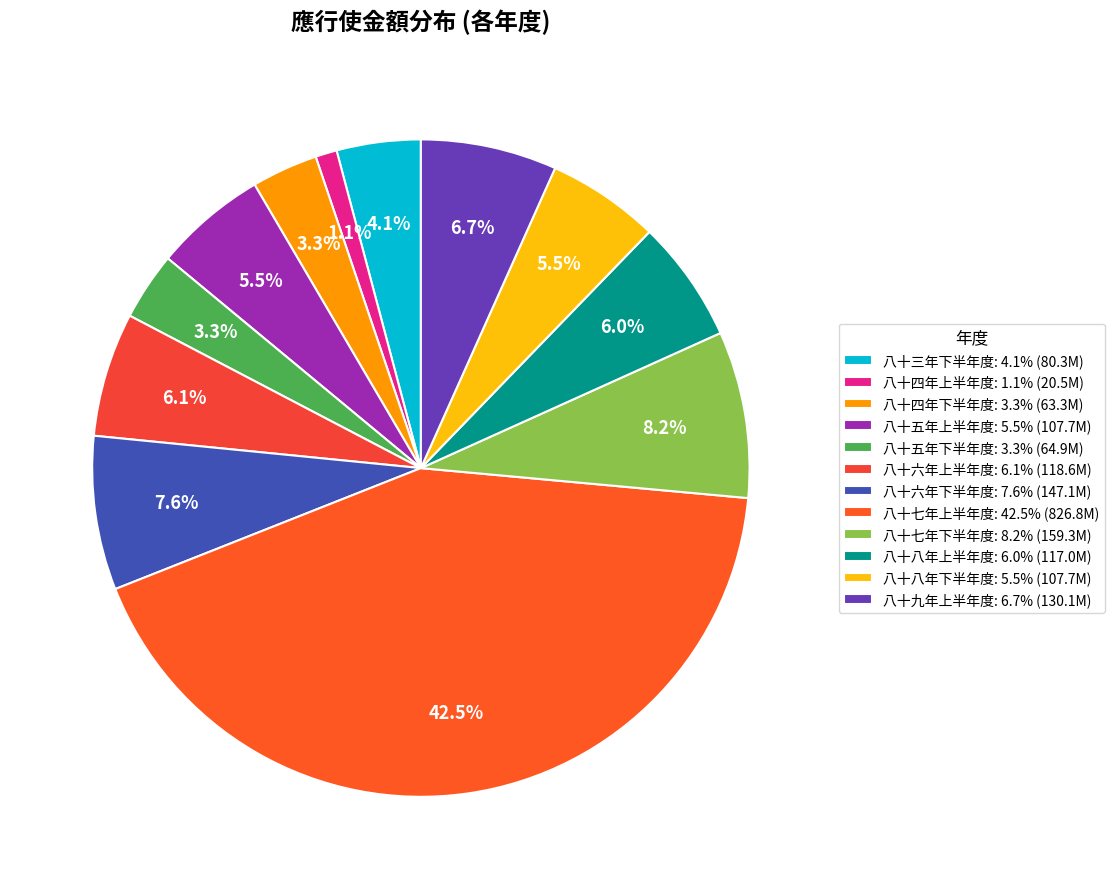

The 八十六年上半年度 slice represents 6% of the pie. True or false?

True